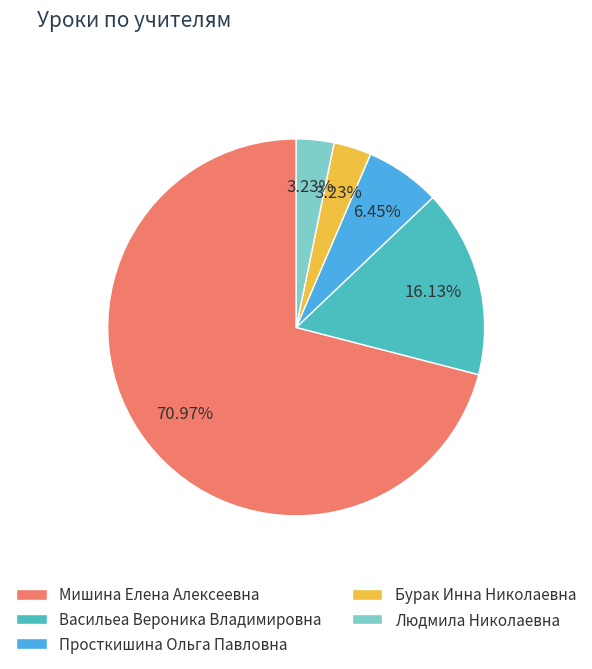

What percentage is the Людмила Николаевна slice, to the nearest percent?

3%